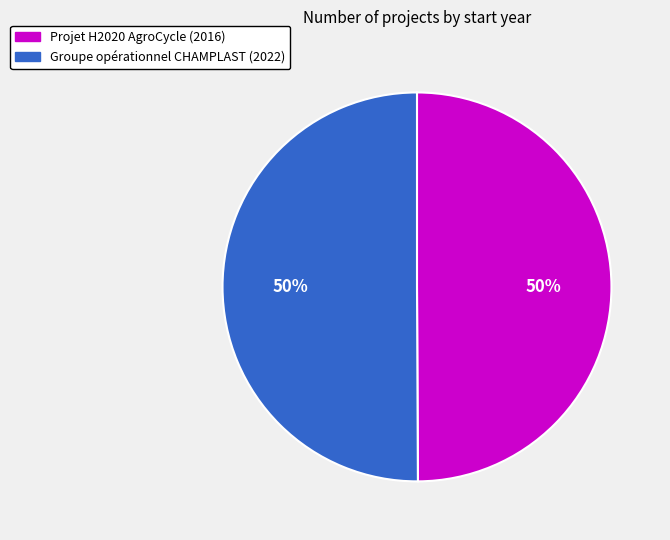

The Projet H2020 AgroCycle slice represents 44% of the pie. True or false?

False